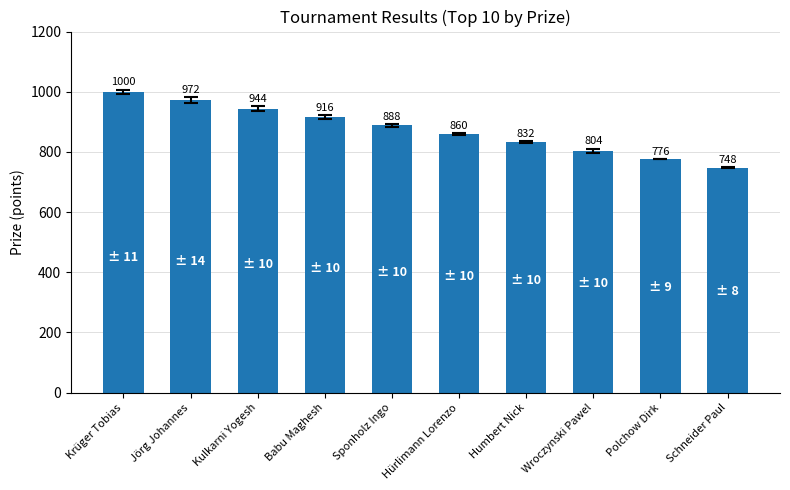

Reading left to right, transcribe all the data shown in this chart.

Krüger Tobias=1000	Jörg Johannes=972	Kulkarni Yogesh=944	Babu Maghesh=916	Sponholz Ingo=888	Hürlimann Lorenzo=860	Humbert Nick=832	Wroczynski Pawel=804	Polchow Dirk=776	Schneider Paul=748